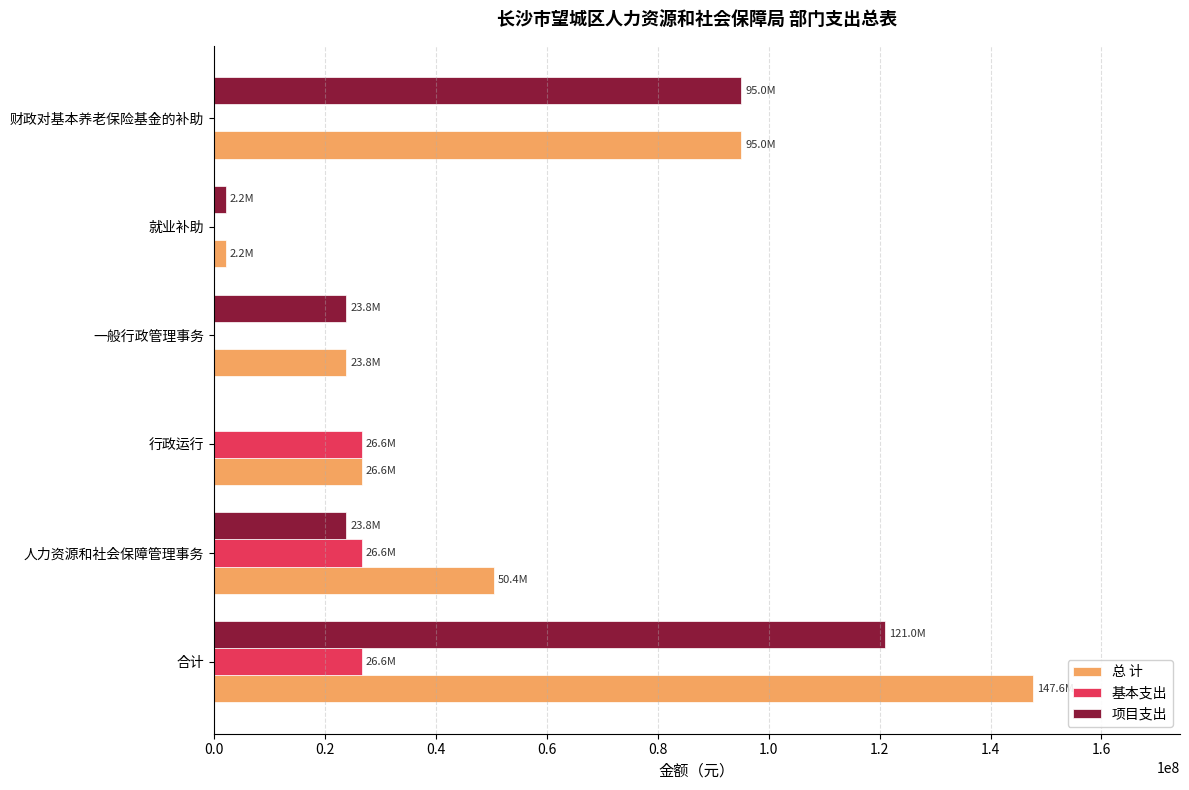

Where is 总 计 nearest to the value 74869588?

财政对基本养老保险基金的补助